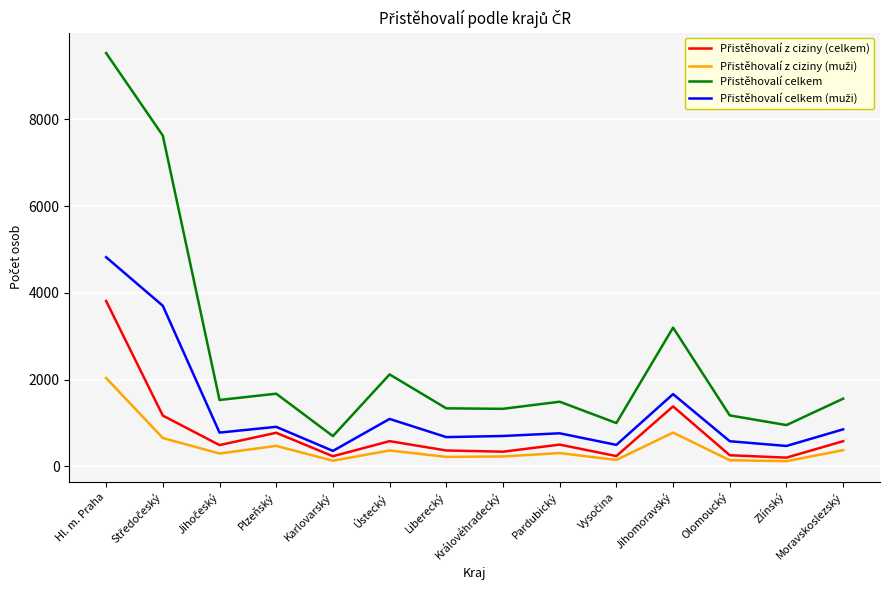

At which category does the chart reach its peak across all series?

Hl. m. Praha